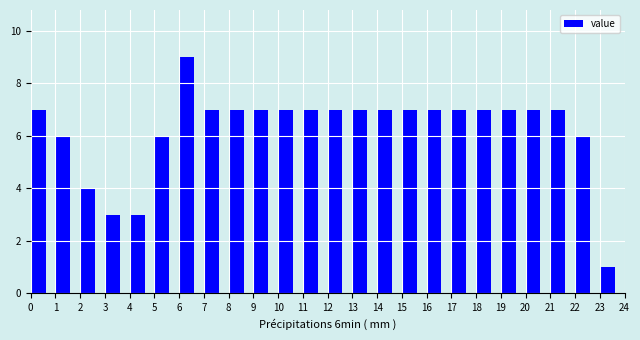

How tall is the bar that spans 3 to 4 on the x-axis? The values are not printed on the chart, so give them approximately, as read against the axis.

3